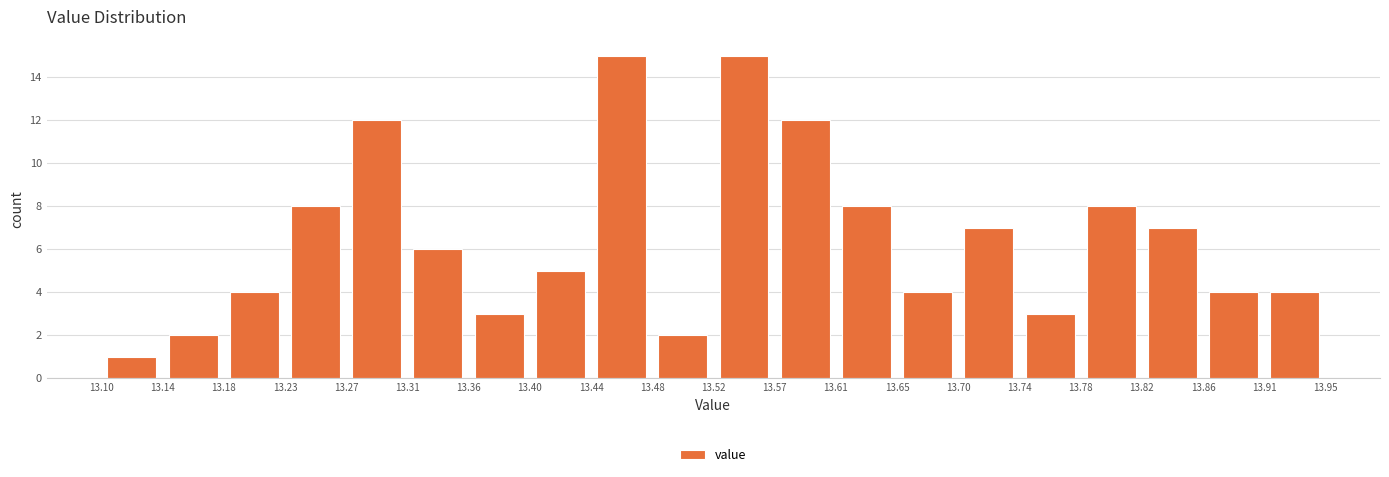

How tall is the bar that spans 13.78 to 13.82 on the x-axis? The values are not printed on the chart, so give them approximately, as read against the axis.

8